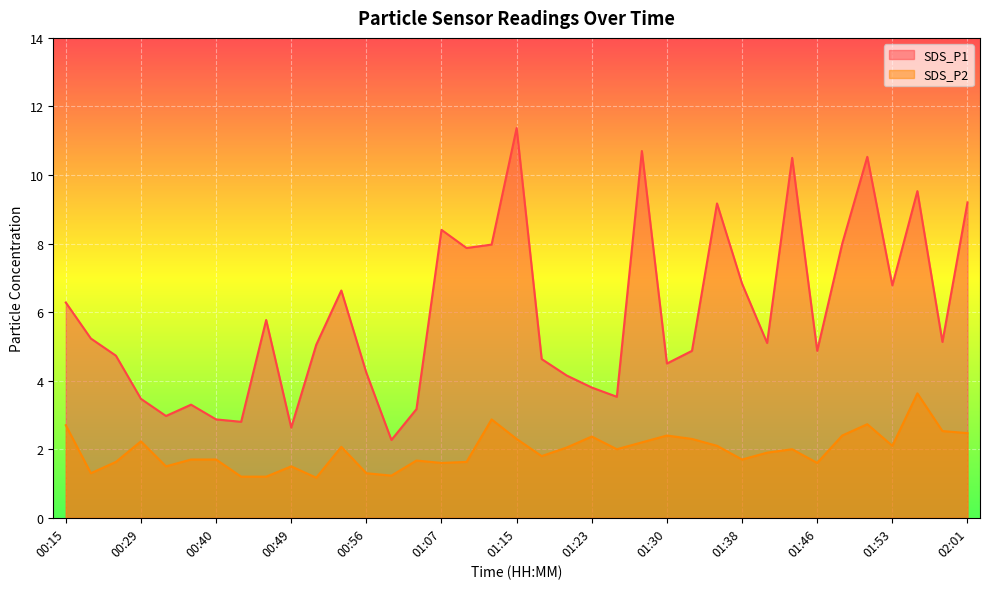

What is the label of the 11th point from the right?

01:35